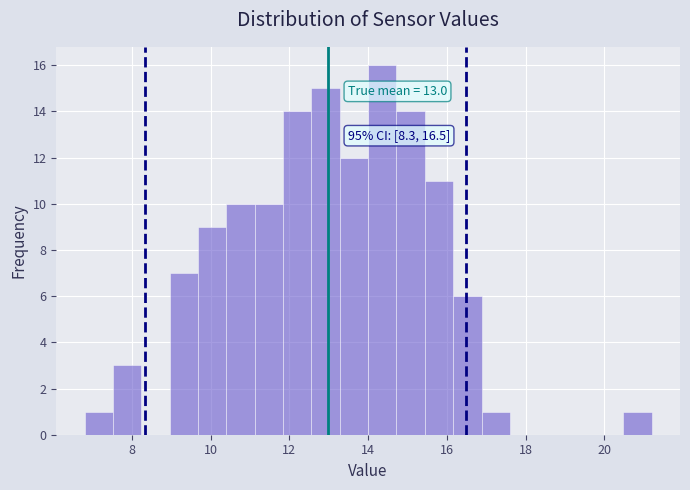

Read against the x-axis, roughly where is the centre of the tallest bar?

14.4